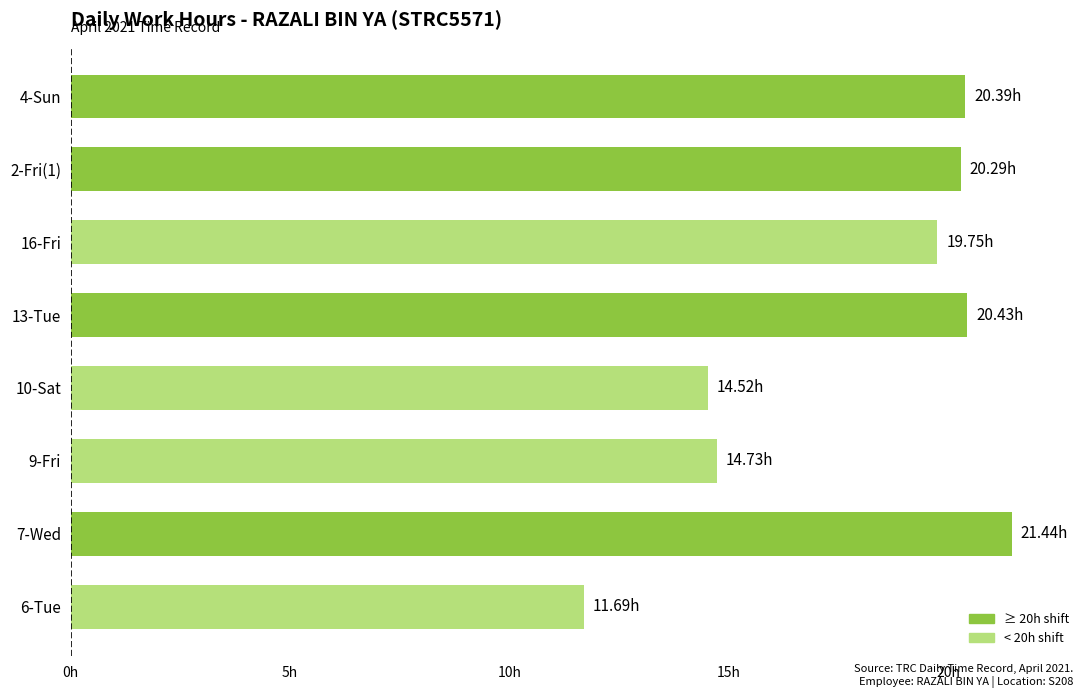

What is the minimum value shown in the chart?

11.7